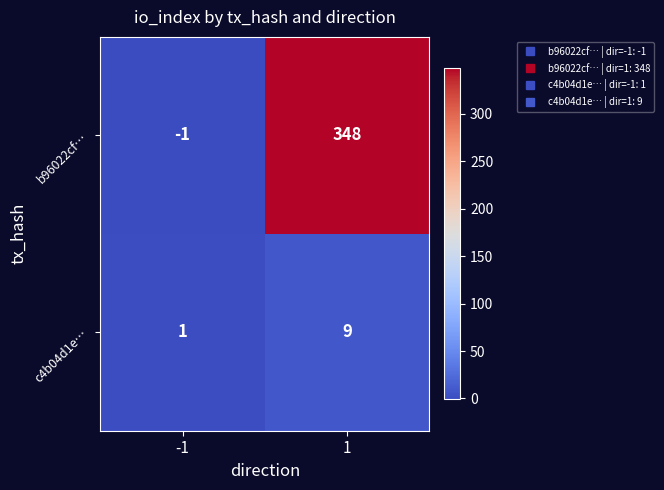

Reading left to right, what are all the values shown in this chart?

b96022cf…: -1=-1	1=348
c4b04d1e…: -1=1	1=9